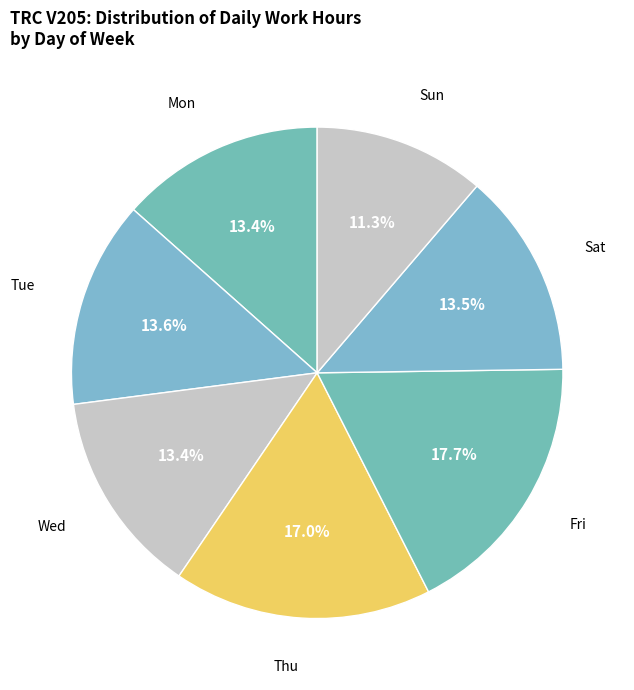

What portion of the pie excludes Tue?

86.4%